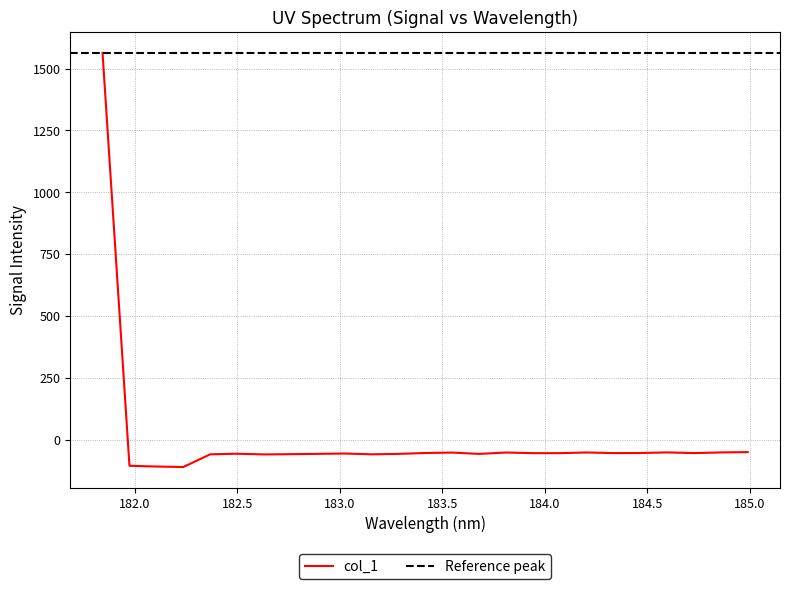

True or false: there are more than 0 points higher than both neighbors.

True